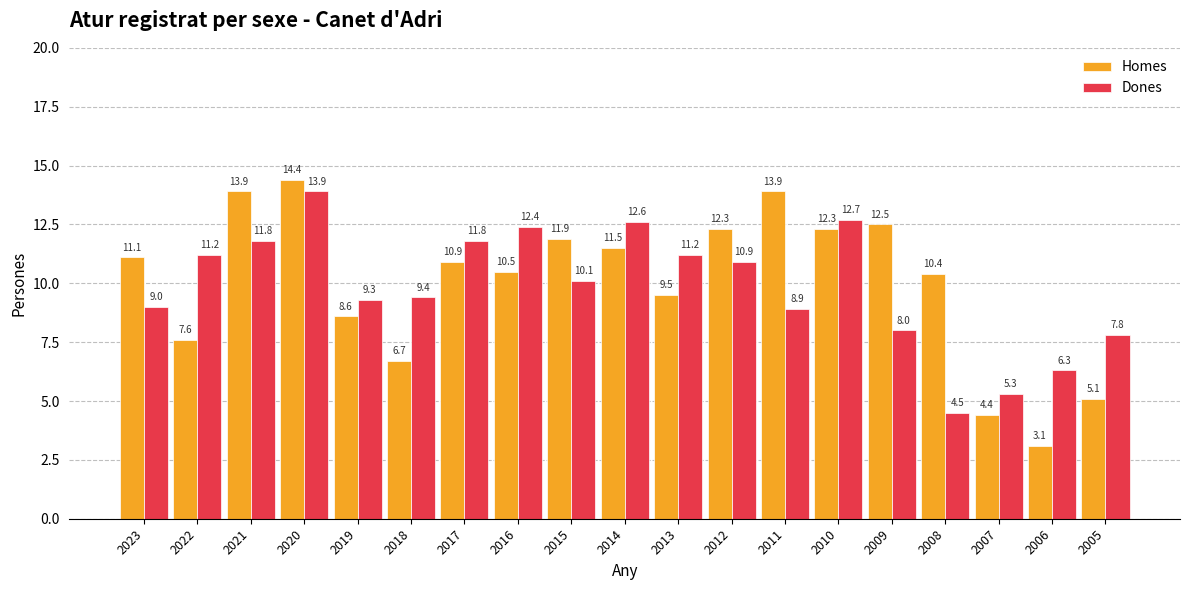

How many data points in Homes are above 10?

12